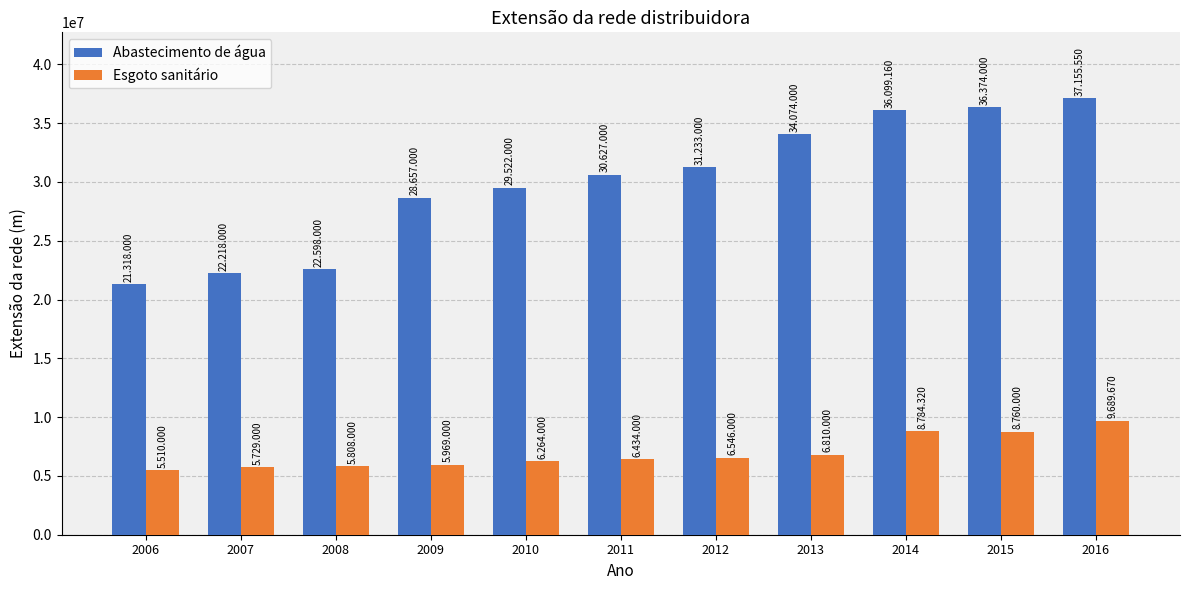

Is the value of Esgoto sanitário at 2016 greater than the value of Abastecimento de água at 2007?

No